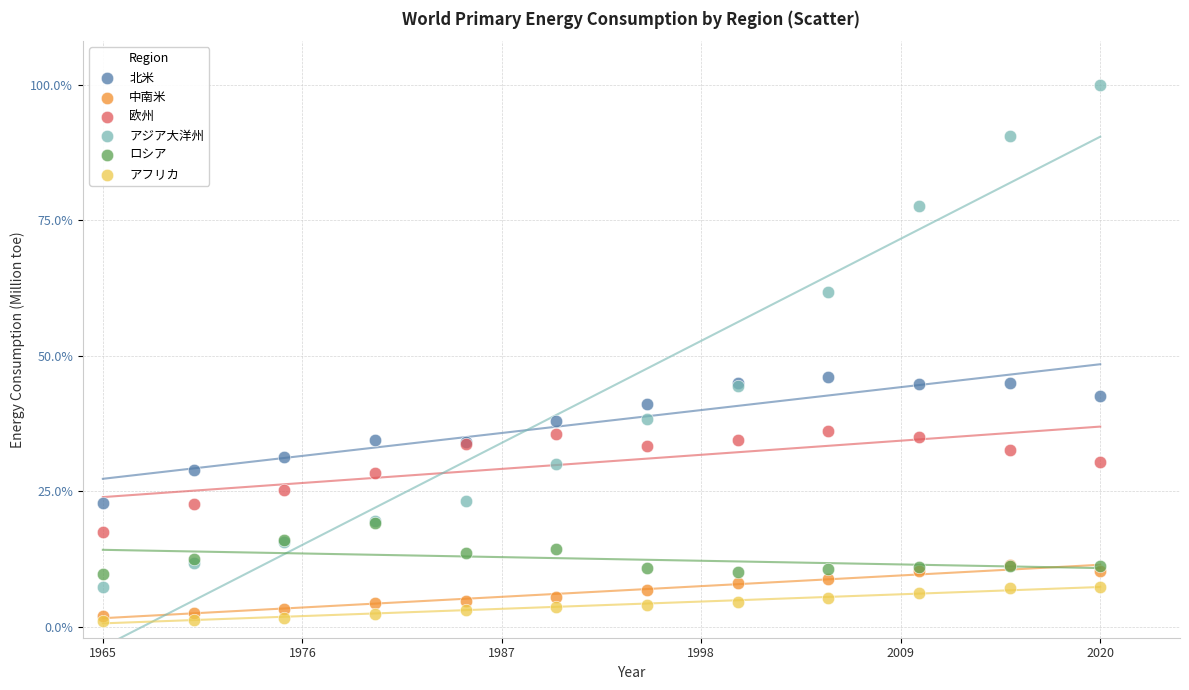

What are all the series names shown in the legend?

北米, 中南米, 欧州, アジア大洋州, ロシア, アフリカ